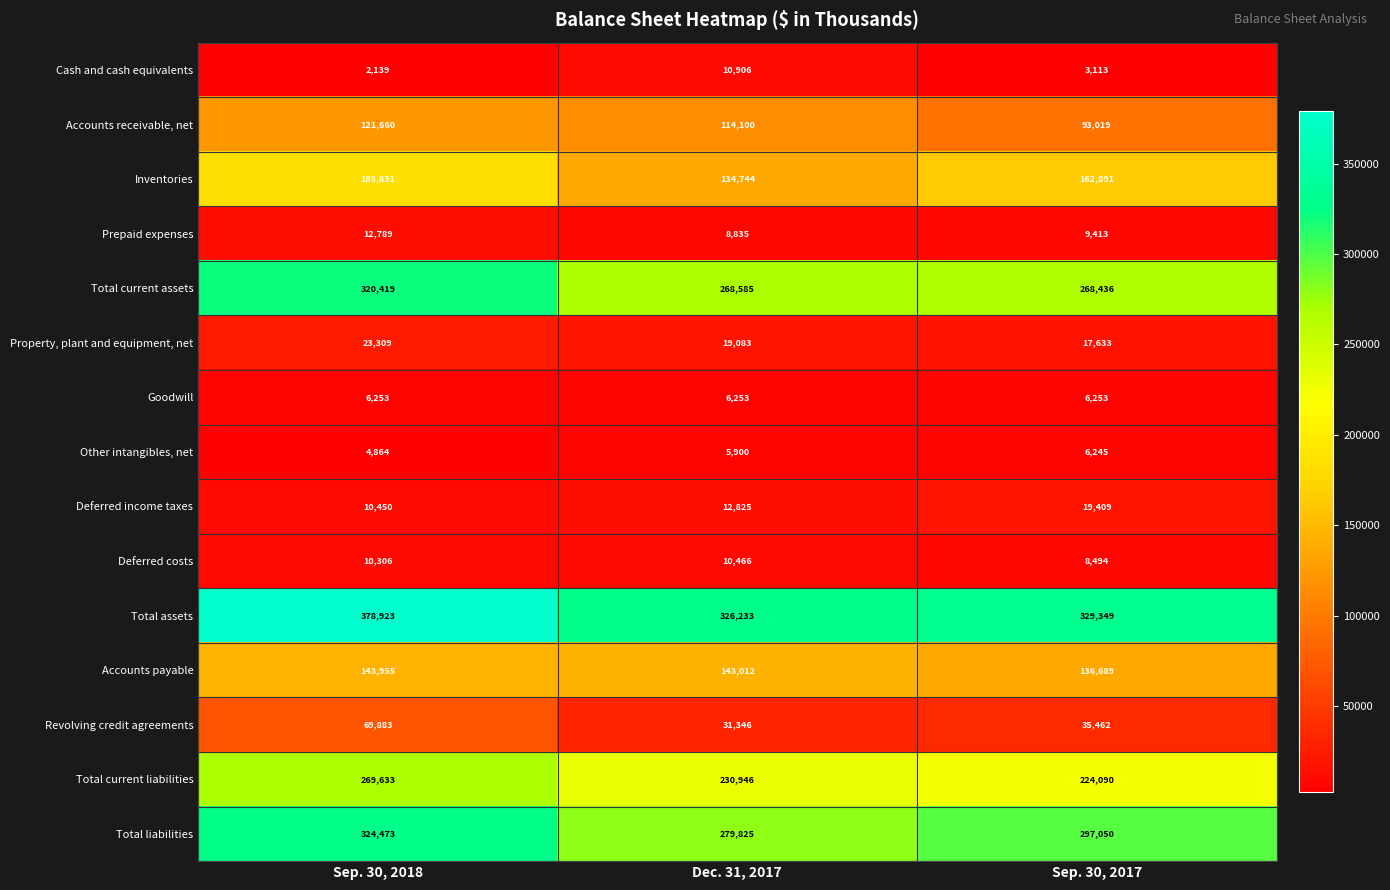

What is the sum of the Prepaid expenses values at Sep. 30, 2018 and Sep. 30, 2017?

22202